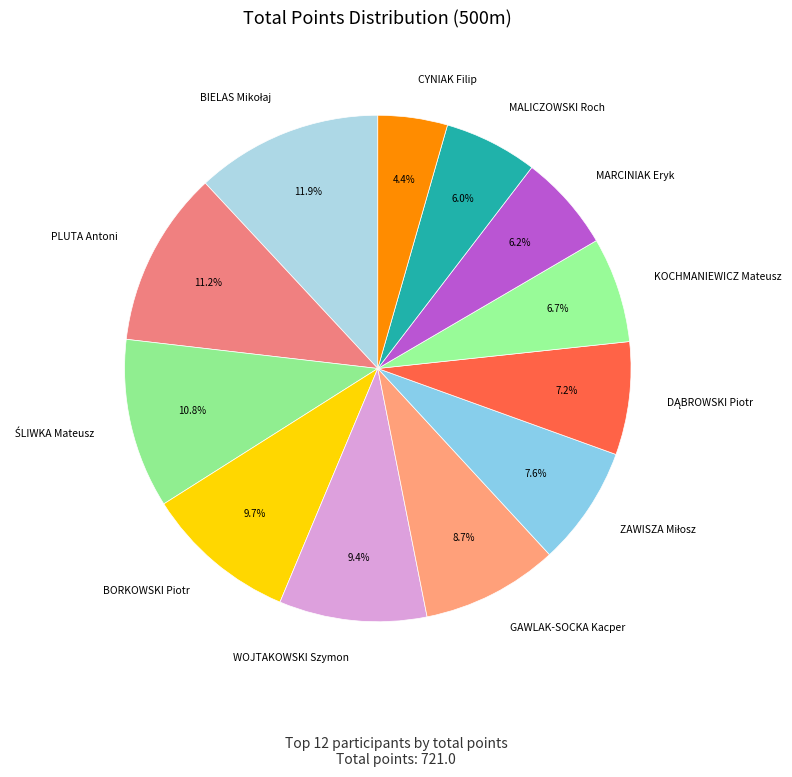

Count the number of slices in the pie.

12